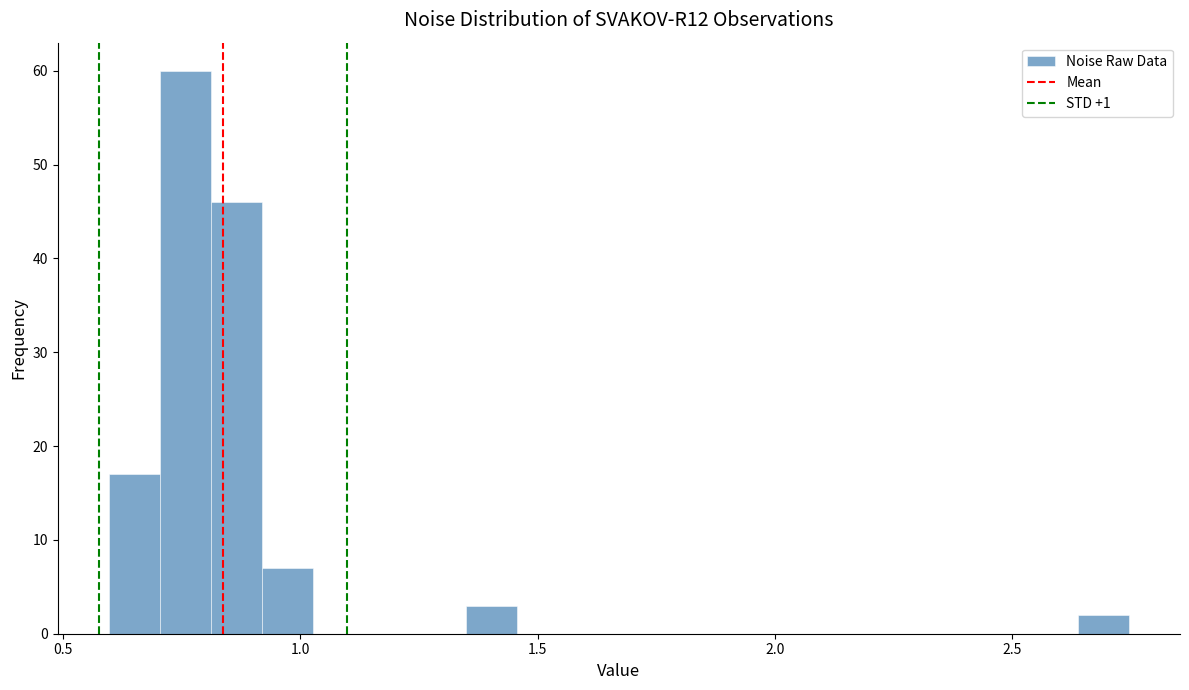

Around what value on the x-axis is the tallest bar? Give the approximate position of its centre, as read against the axis.

0.75